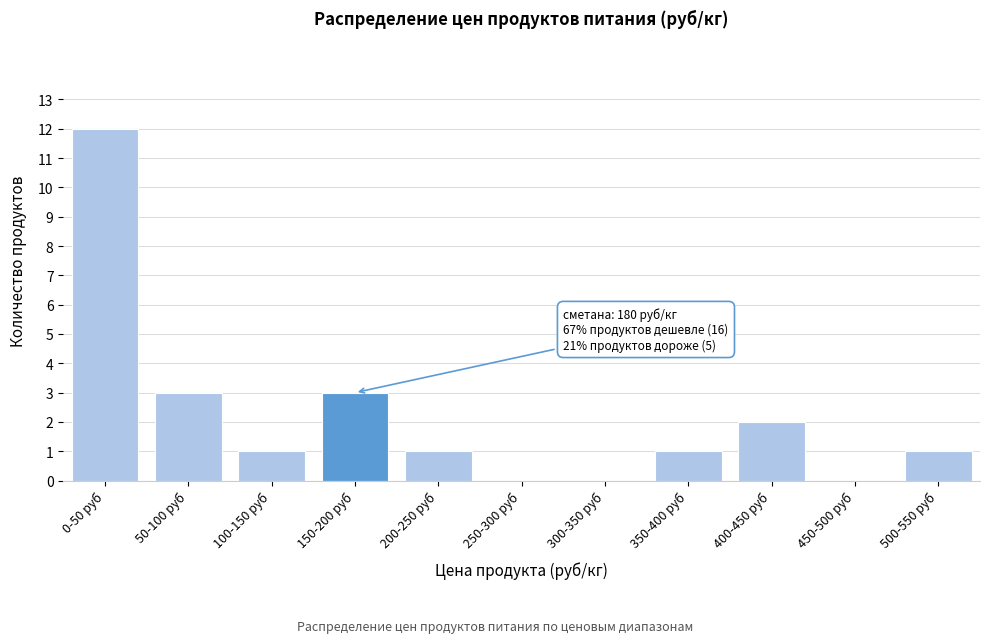

Reading left to right, transcribe all the data shown in this chart.

0-50 руб=12	50-100 руб=3	100-150 руб=1	150-200 руб=3	200-250 руб=1	250-300 руб=0	300-350 руб=0	350-400 руб=1	400-450 руб=2	450-500 руб=0	500-550 руб=1